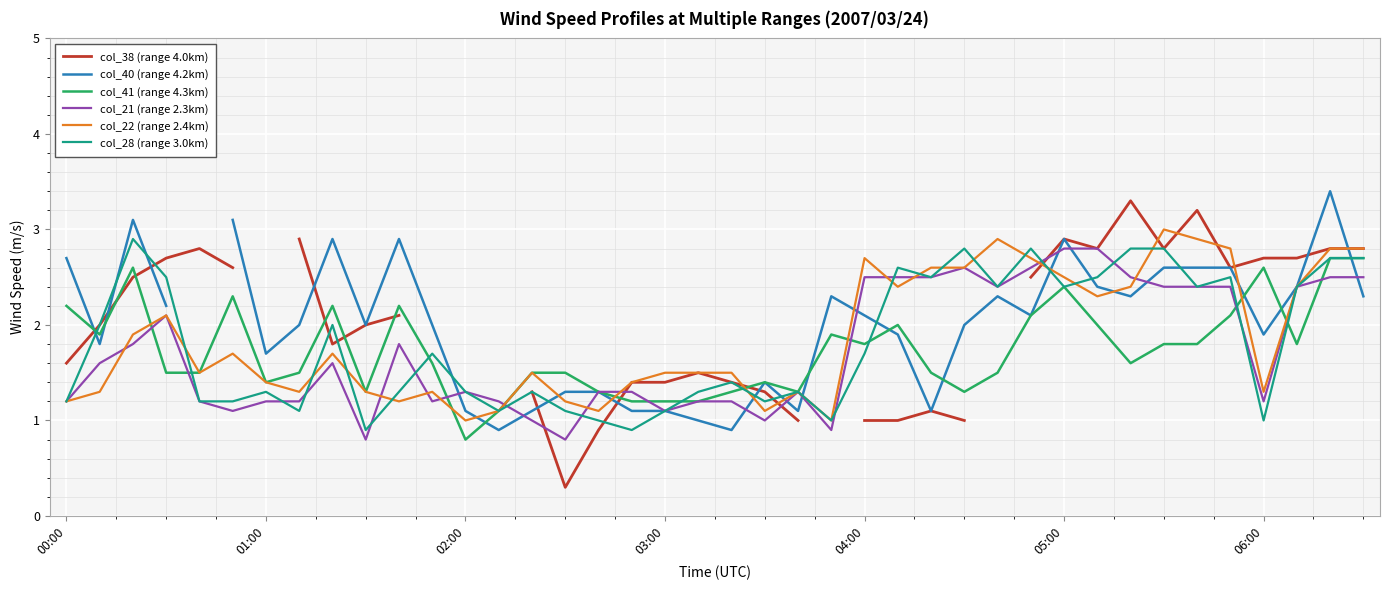

At how many categories does at least one series exceed 0?

40